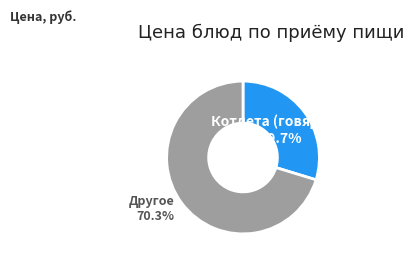

How many slices are in this pie chart?

2